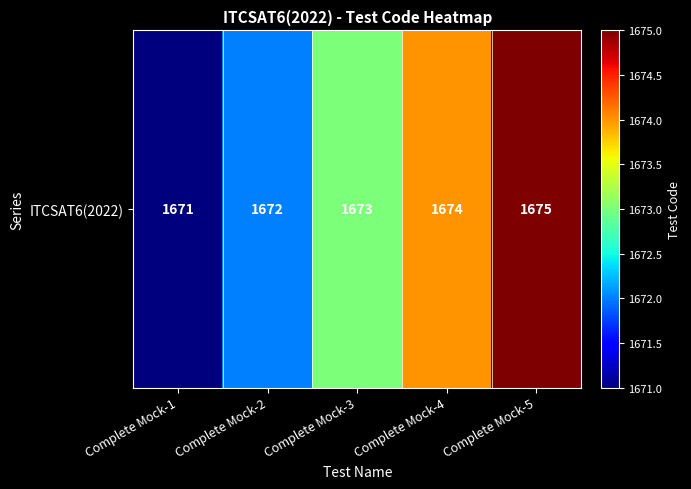

What is the maximum value shown in the chart?

1675